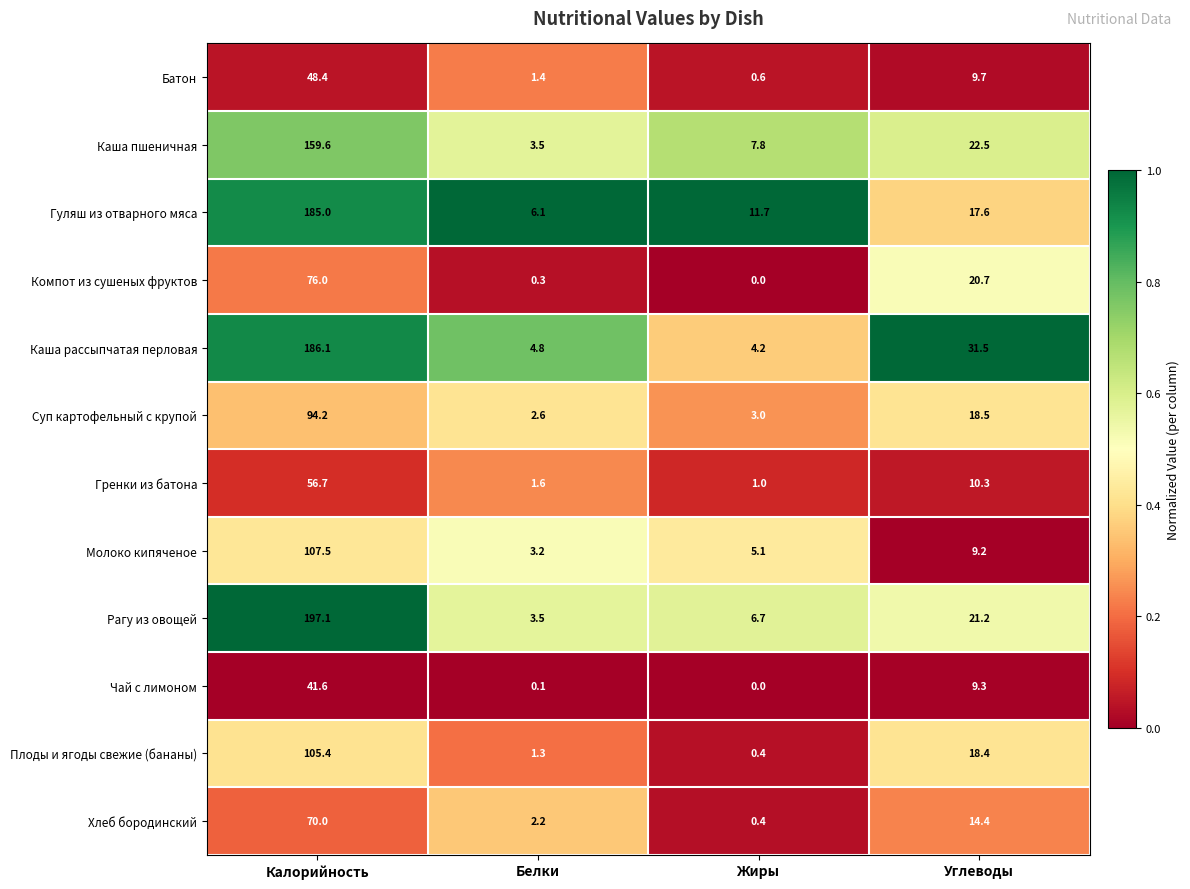

What is the difference between the highest and lowest values at Углеводы?

22.3